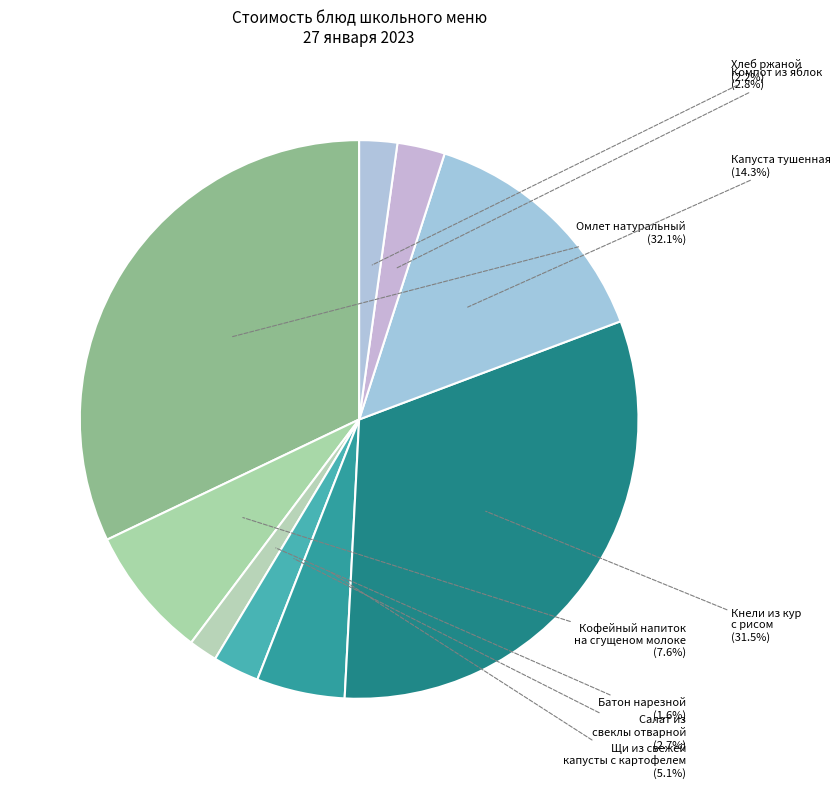

To the nearest percent, what is the average slice percentage?

11%